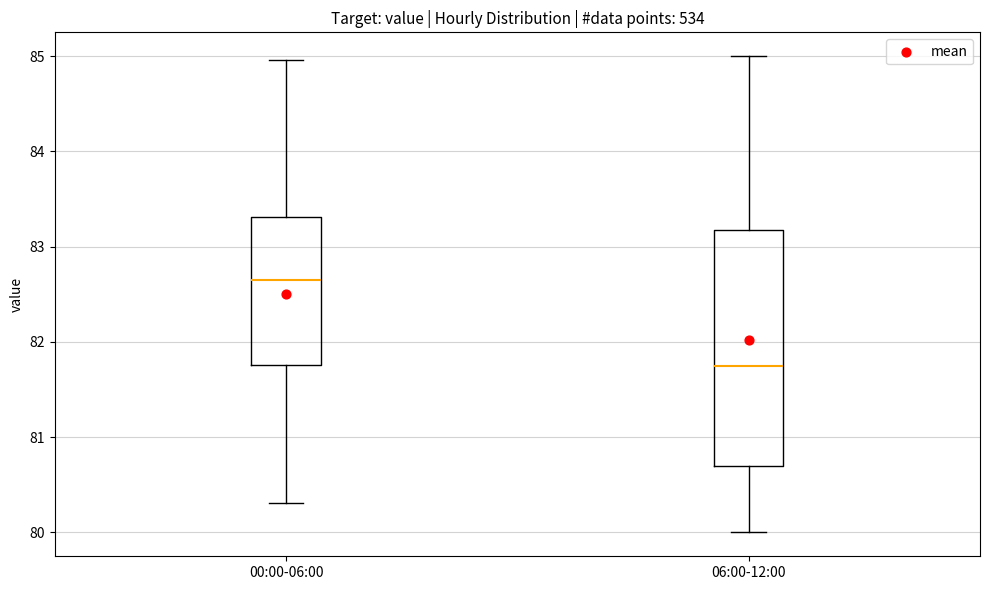

Comparing the boxes themselves (not the whiskers), which one is the tallest?

06:00-12:00